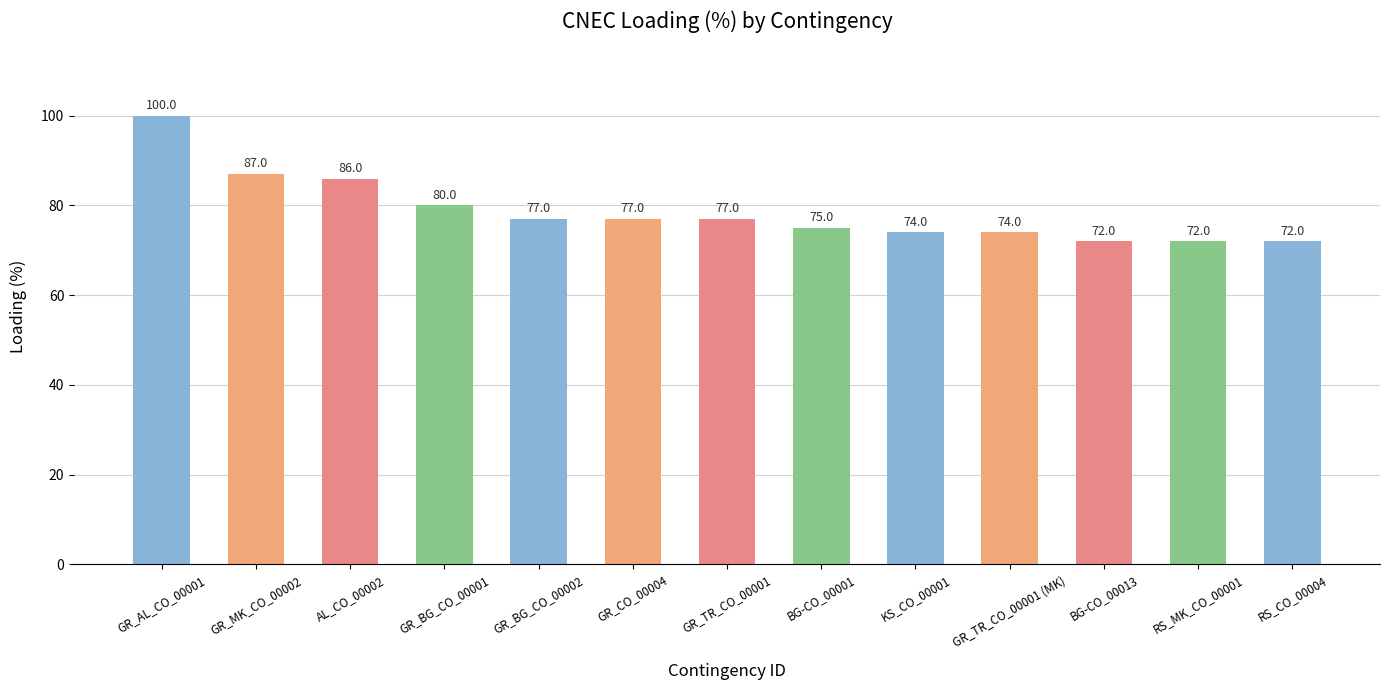

What is the ratio of the value at BG-CO_00001 to the value at GR_BG_CO_00002?

1.0